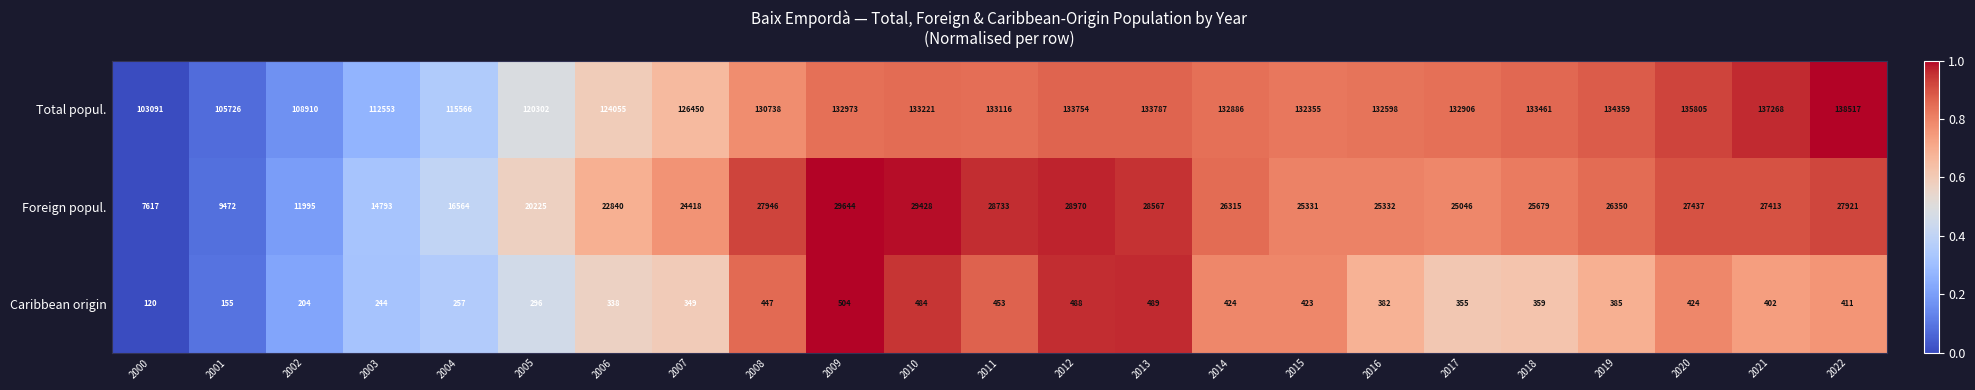

Between 2007 and 2016, which series saw the biggest shift?

Total popul.